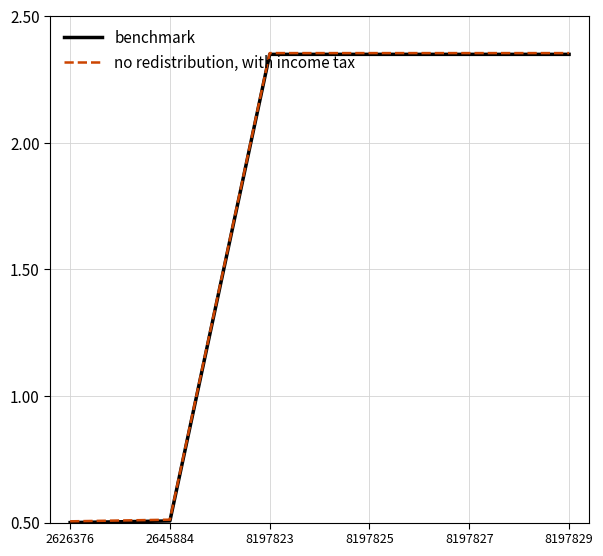

What are all the series names shown in the legend?

benchmark, no redistribution, with income tax